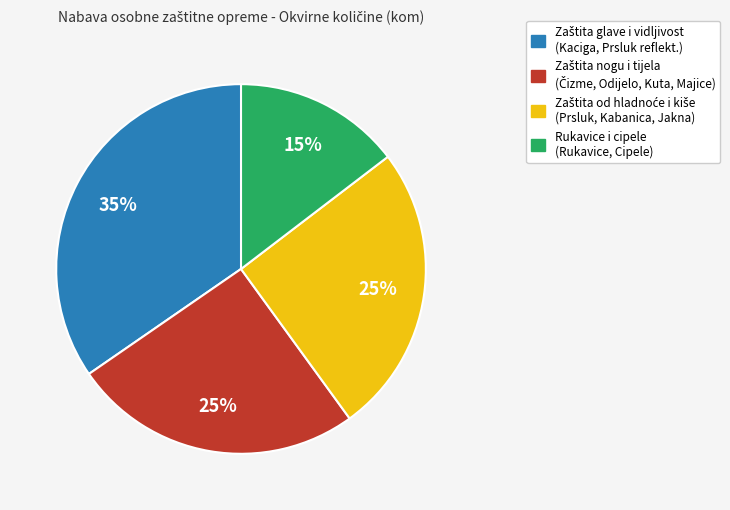

Is there a majority slice in this chart?

No